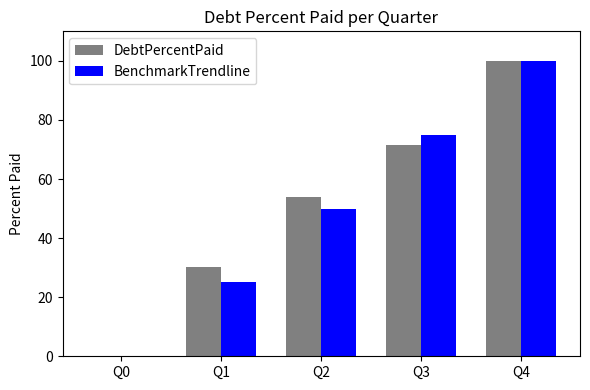

At which category is the sum across all series the highest?

Q4